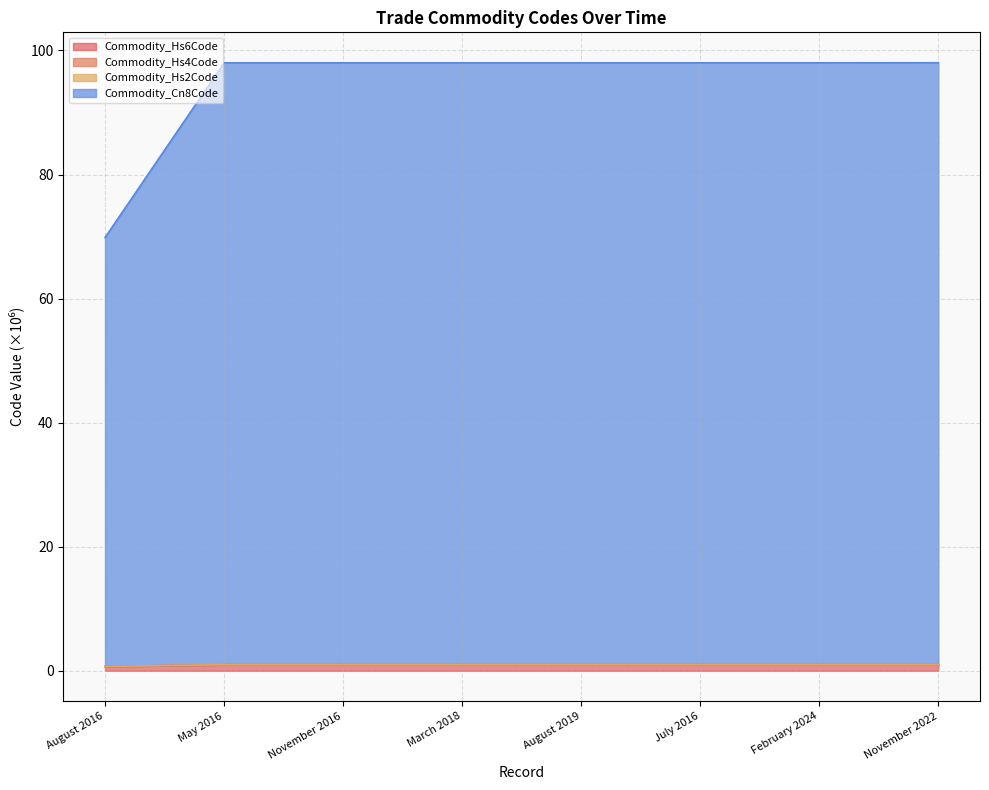

What position from the left is November 2016?

3